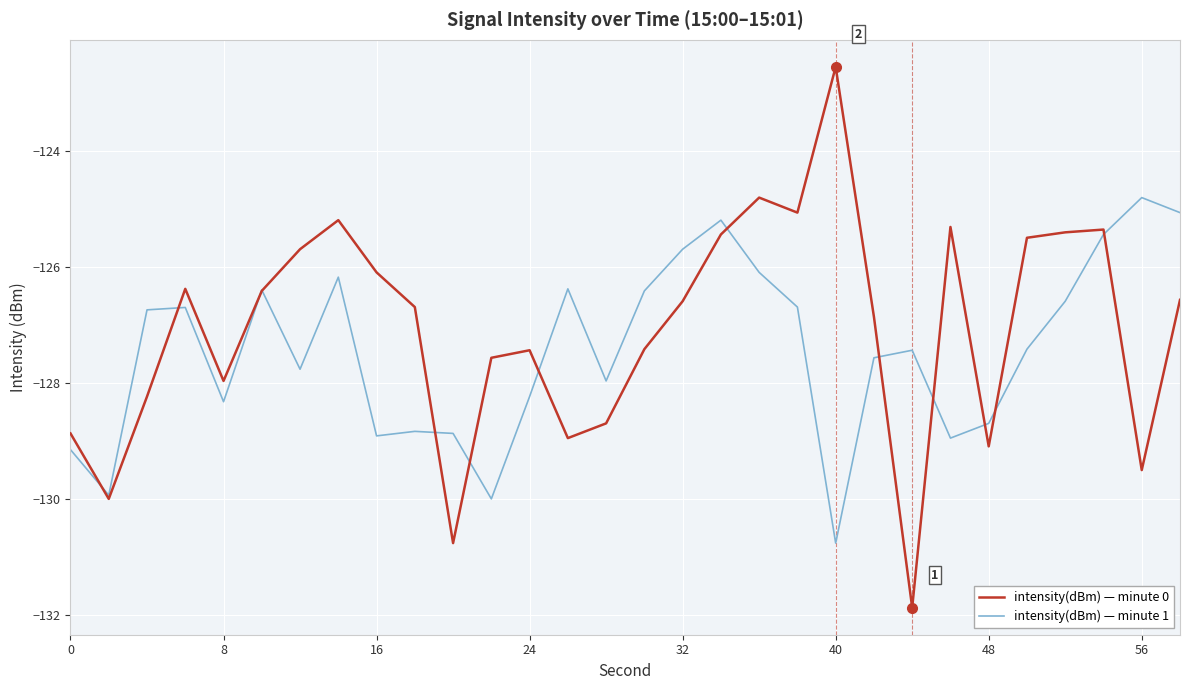

What is the sum of all intensity(dBm) — minute 0 values?

-3812.3